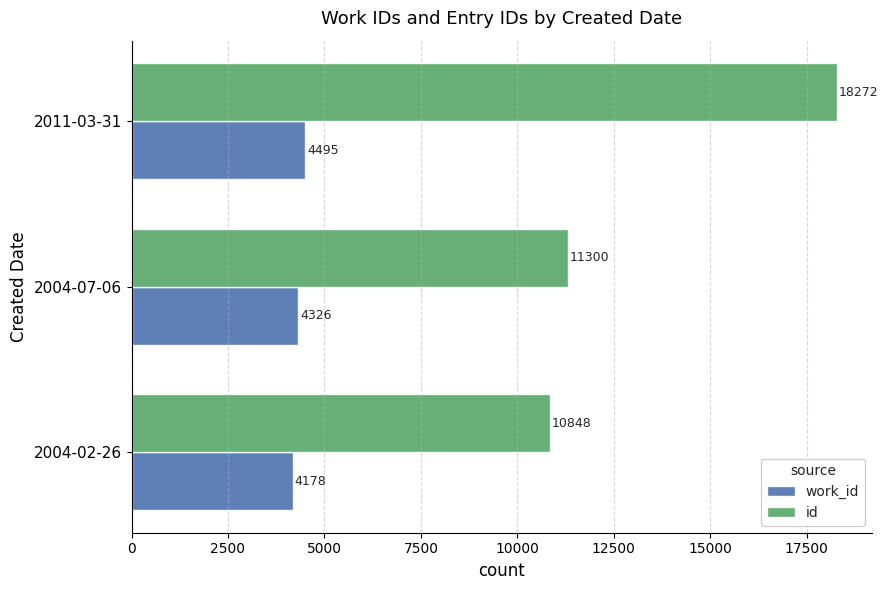

Where is work_id nearest to the value 4336?

2004-07-06